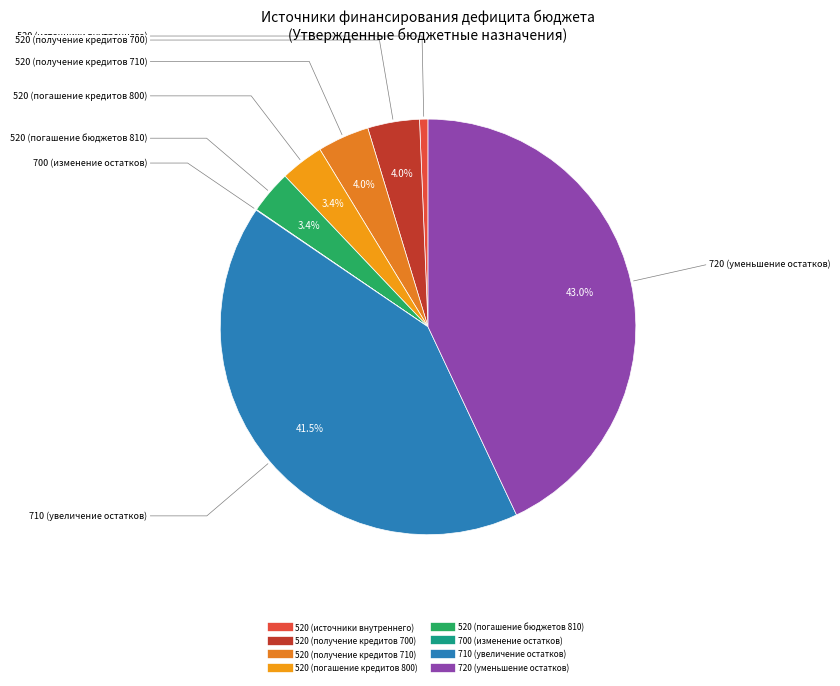

Is there any slice that represents more than half of the pie?

No